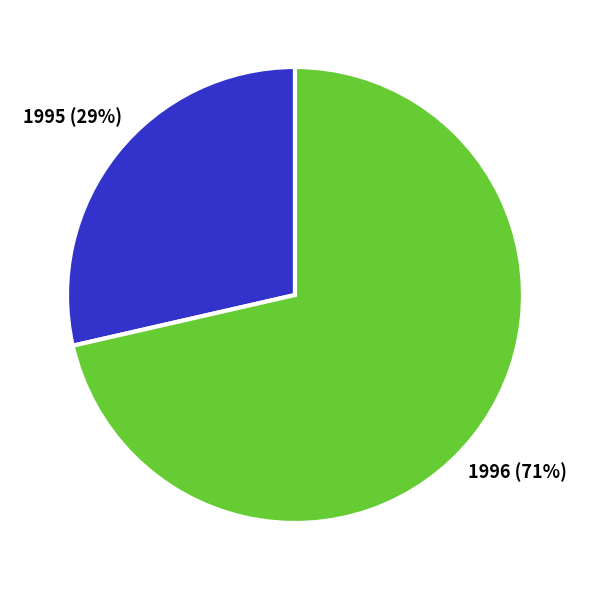

To the nearest percent, what portion does 1996 represent?

71%